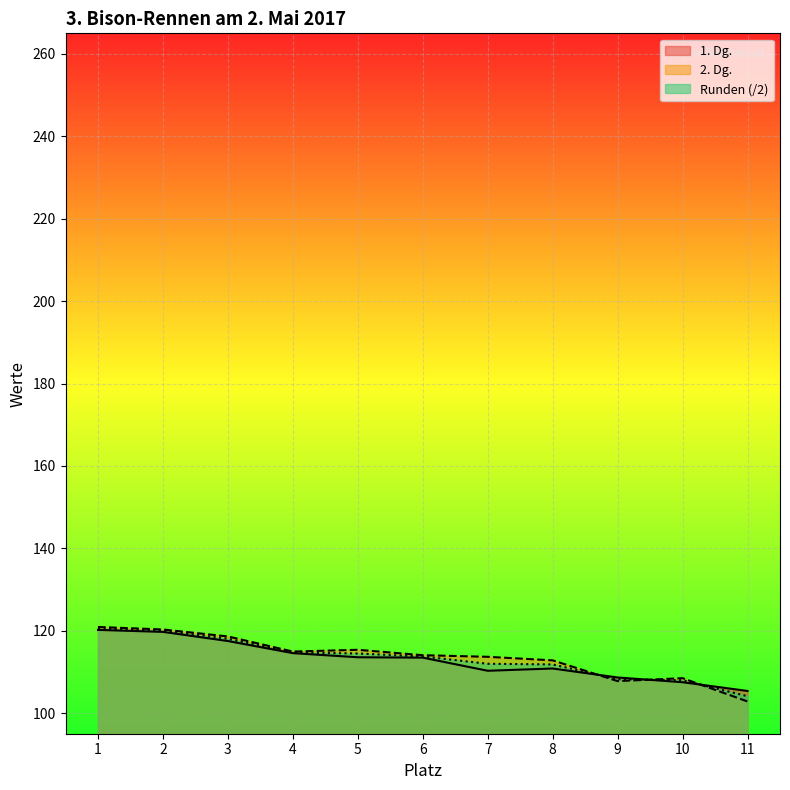

Is the value of 1. Dg. at 2 greater than the value of Runden at 5?

Yes